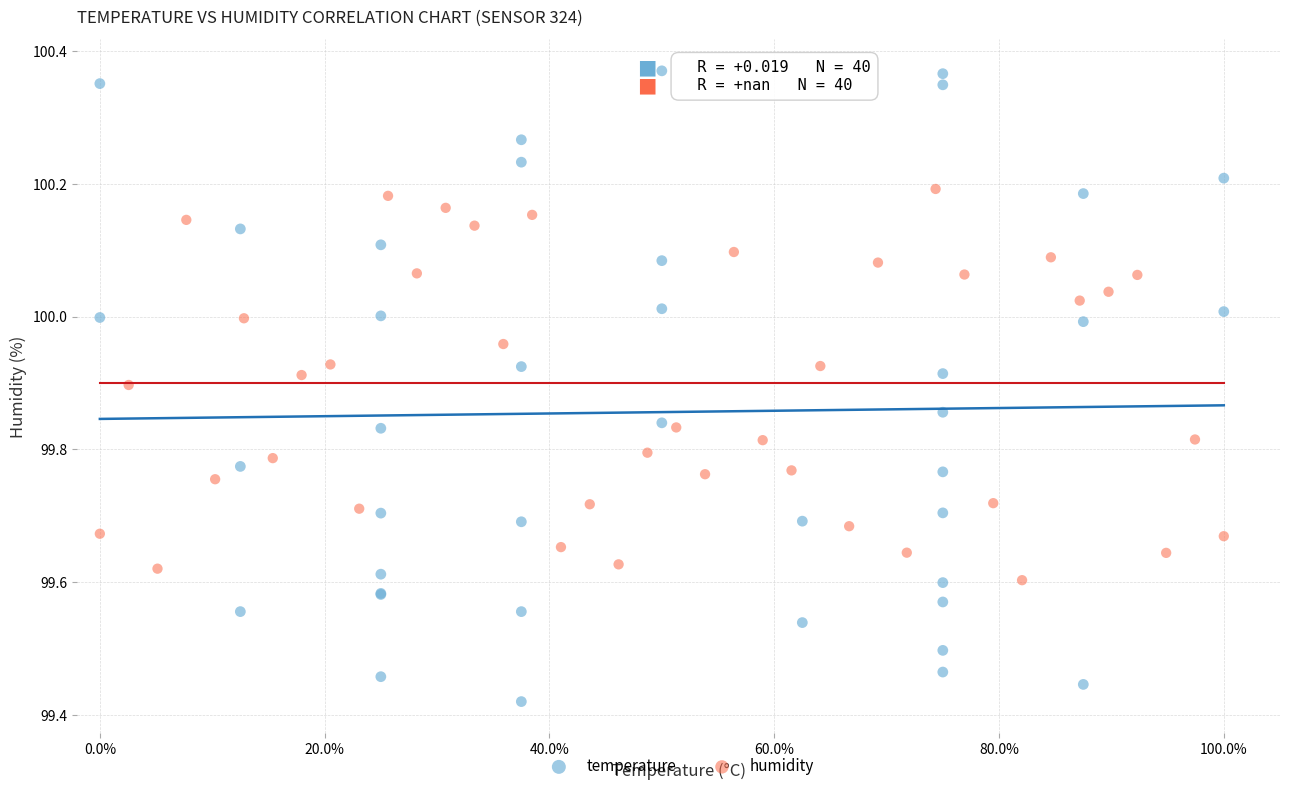

Which series reaches the minimum Y coordinate?

temperature